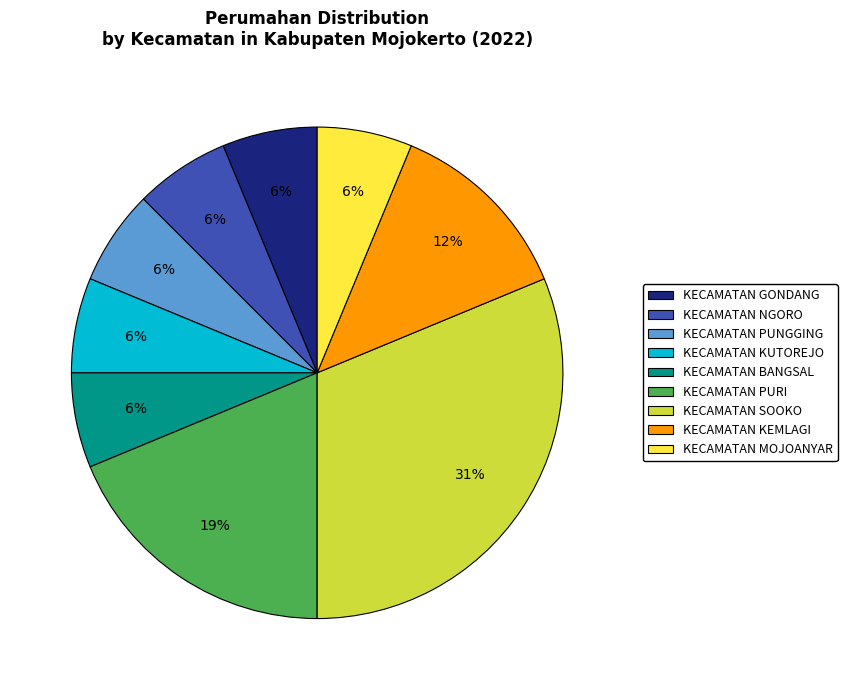

The KECAMATAN BANGSAL slice represents 6% of the pie. True or false?

True